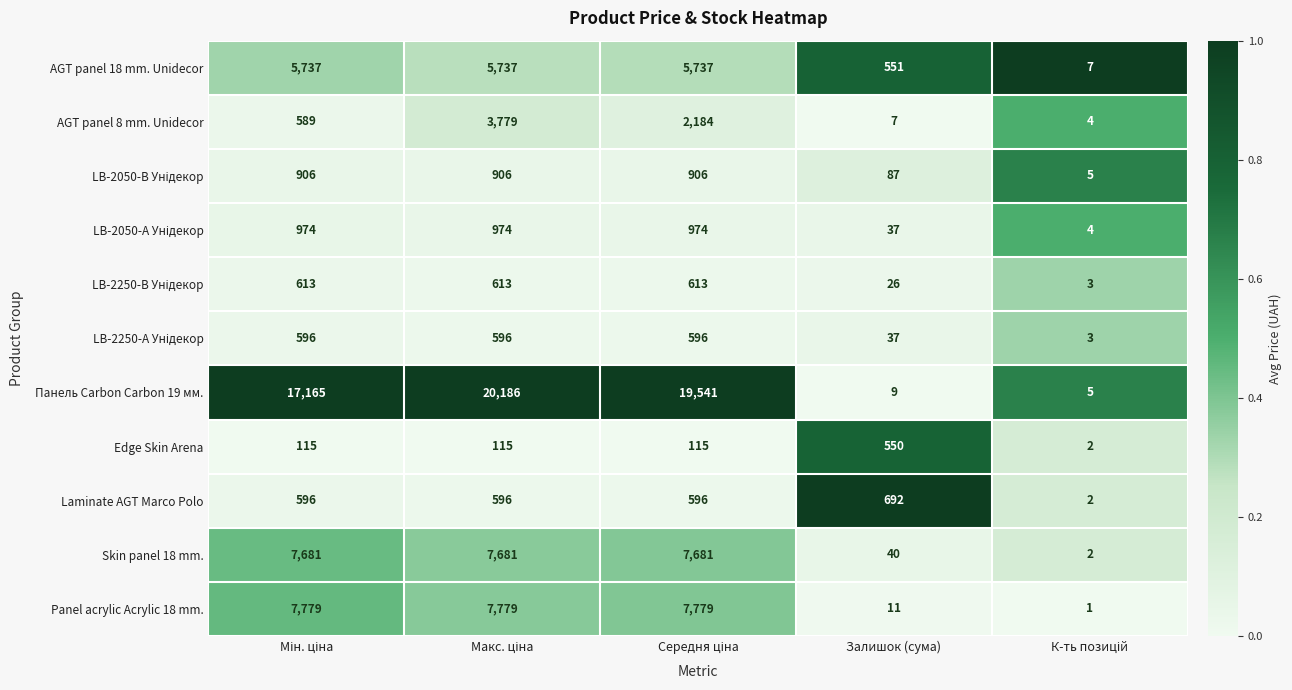

What is the difference between the second highest and minimum values in the AGT panel 8 mm. Unidecor series?

2180